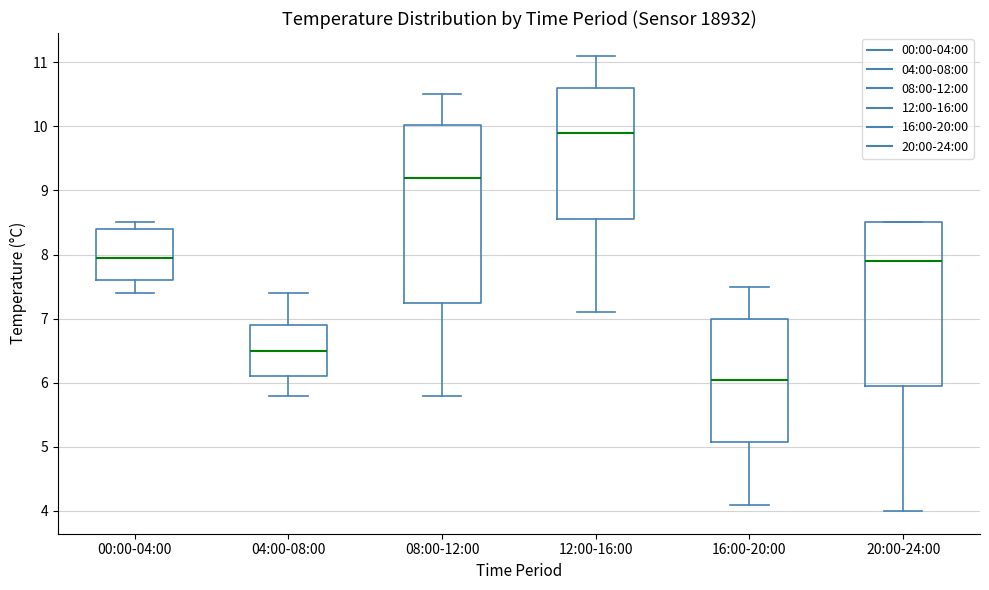

Which box has the lowest median line?

16:00-20:00